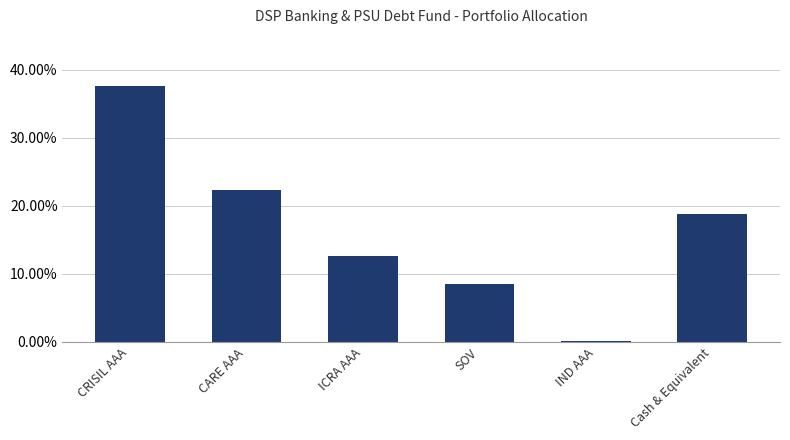

Is it true that the value at IND AAA is 0.0?

True